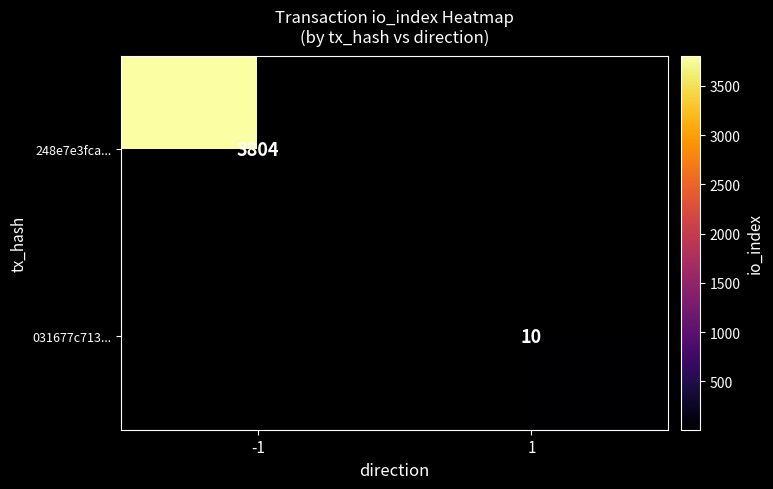

True or false: 248e7e3fca... has a value of 1896 at -1.

False